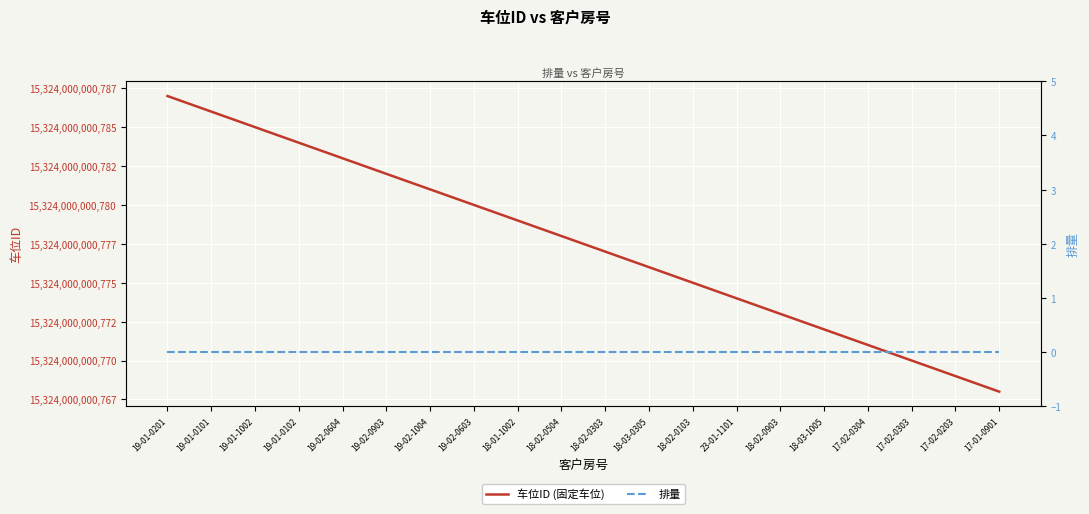

What is the sum of the 车位ID (固定车位) values at 18-02-0103 and 19-02-0604?

30648000001558